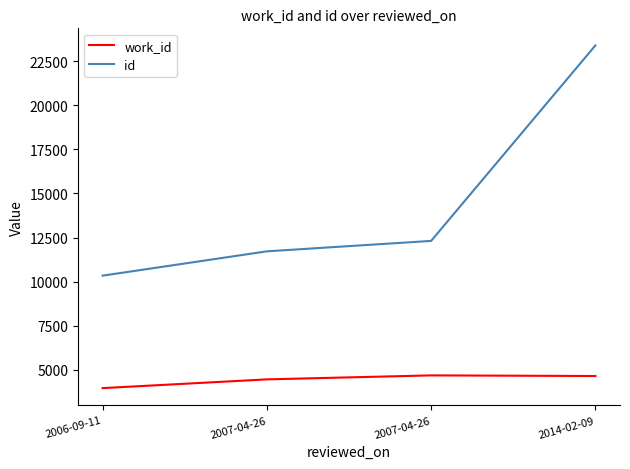

Rank the categories by id value from highest to lowest.

2014-02-09, 2007-04-26, 2007-04-26, 2006-09-11